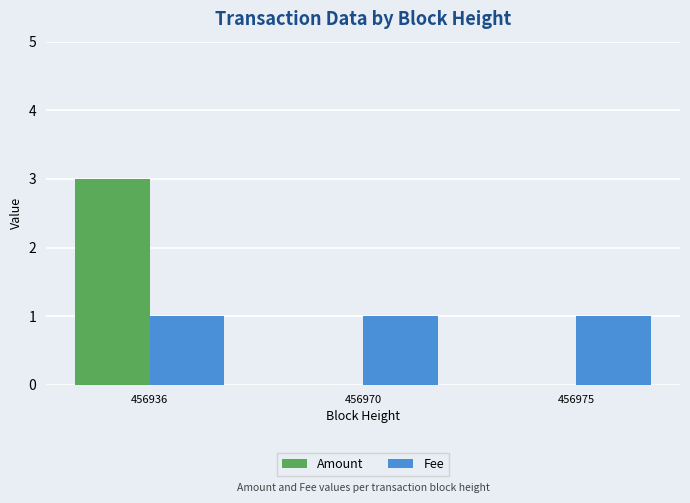

Is it true that Fee equals 0 at 456970?

False